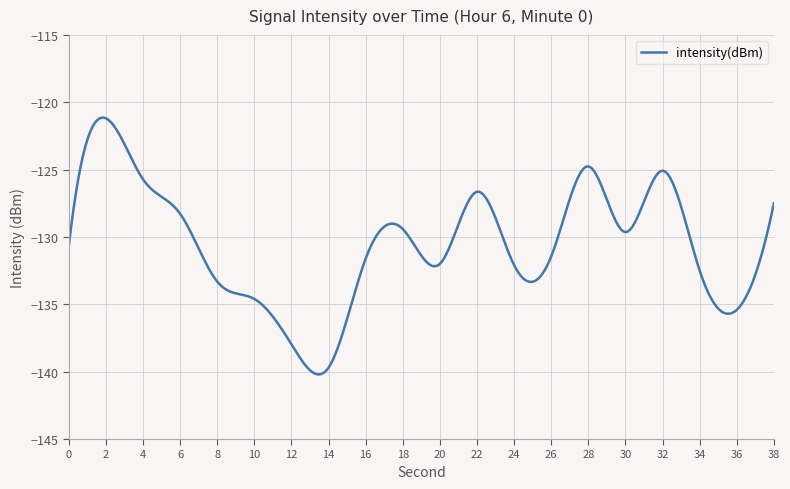

What is the smallest value displayed?

-140.2